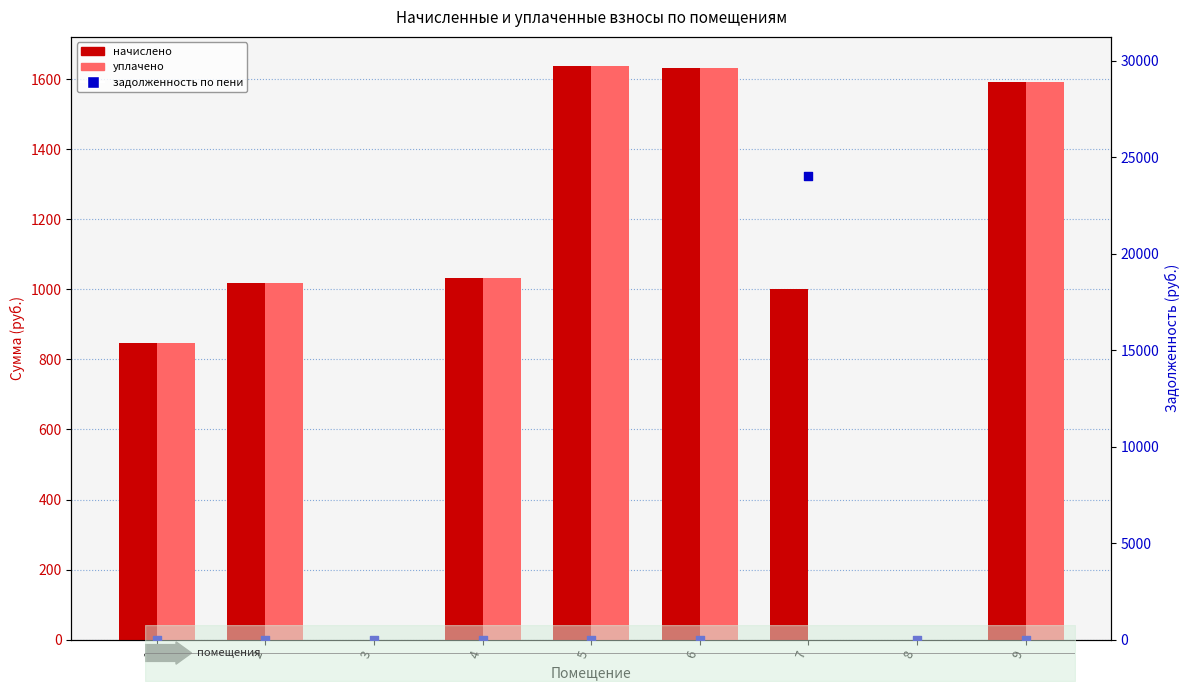

Which series reaches the minimum Y coordinate?

начислено